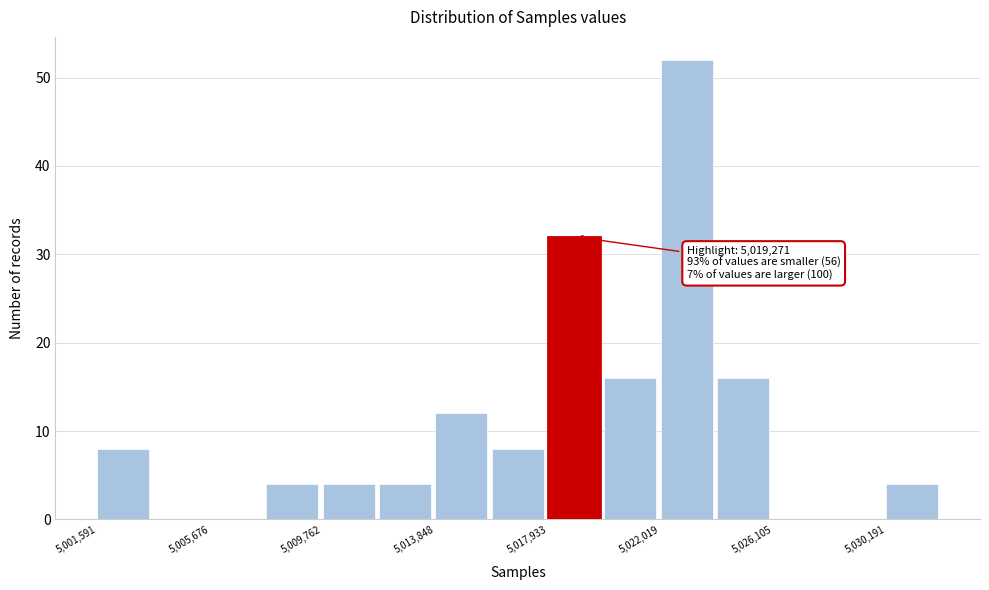

Which range on the x-axis has the tallest bar?

5022000 to 5024000